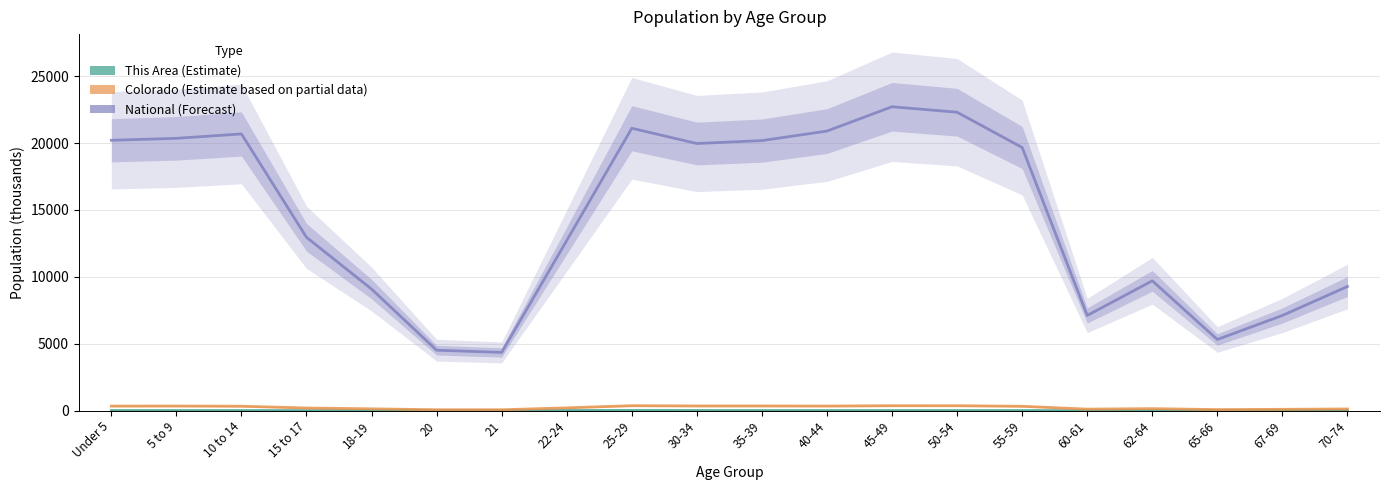

What is the total value across all series at 67-69?

7219.9